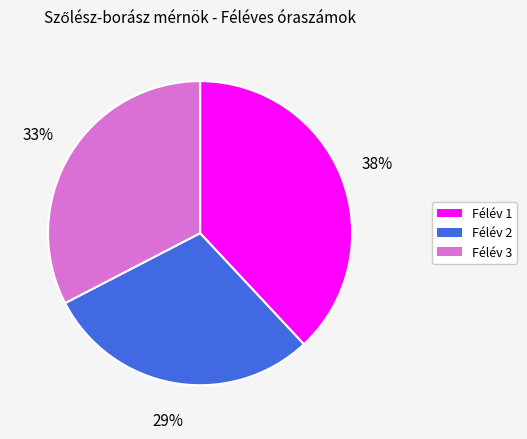

Which category has the smallest portion of the pie?

Félév 2